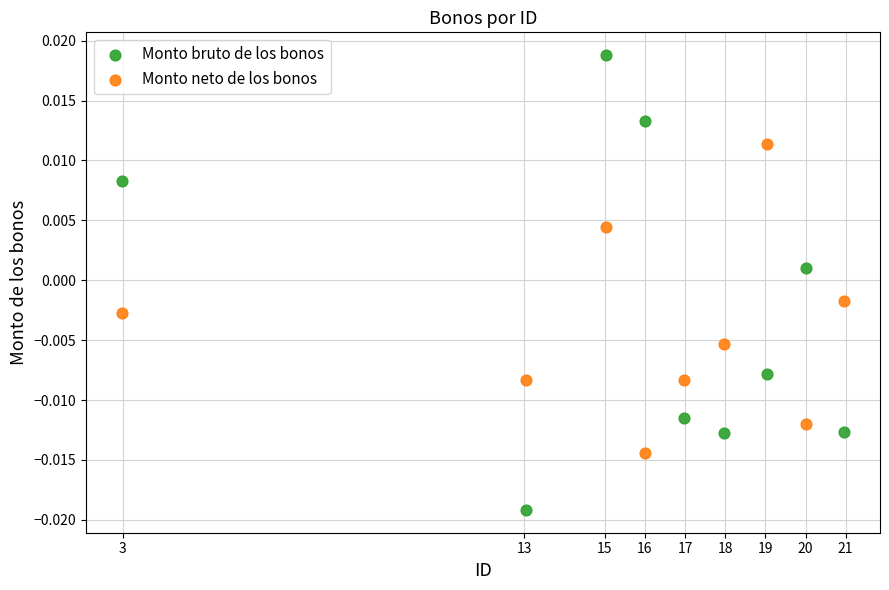

Which series has the largest Y range (max minus min)?

Monto bruto de los bonos